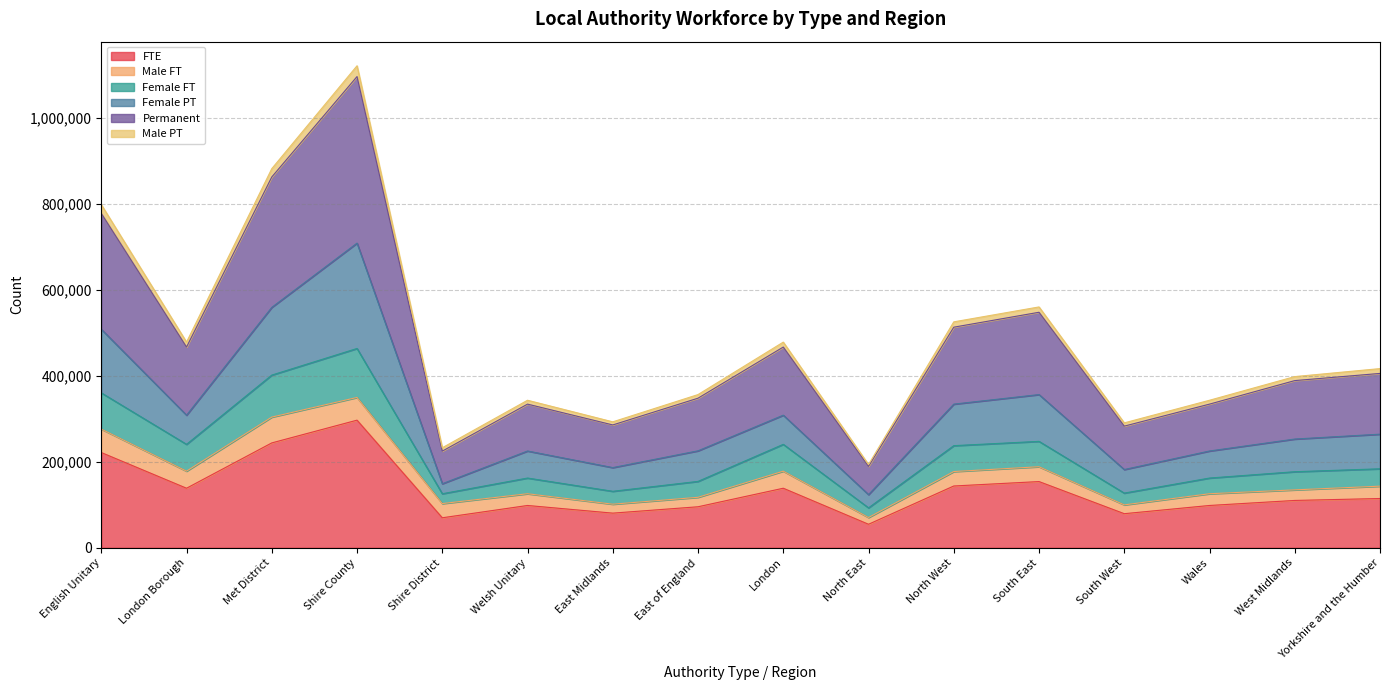

The value of FTE at East Midlands is 80500. True or false?

True